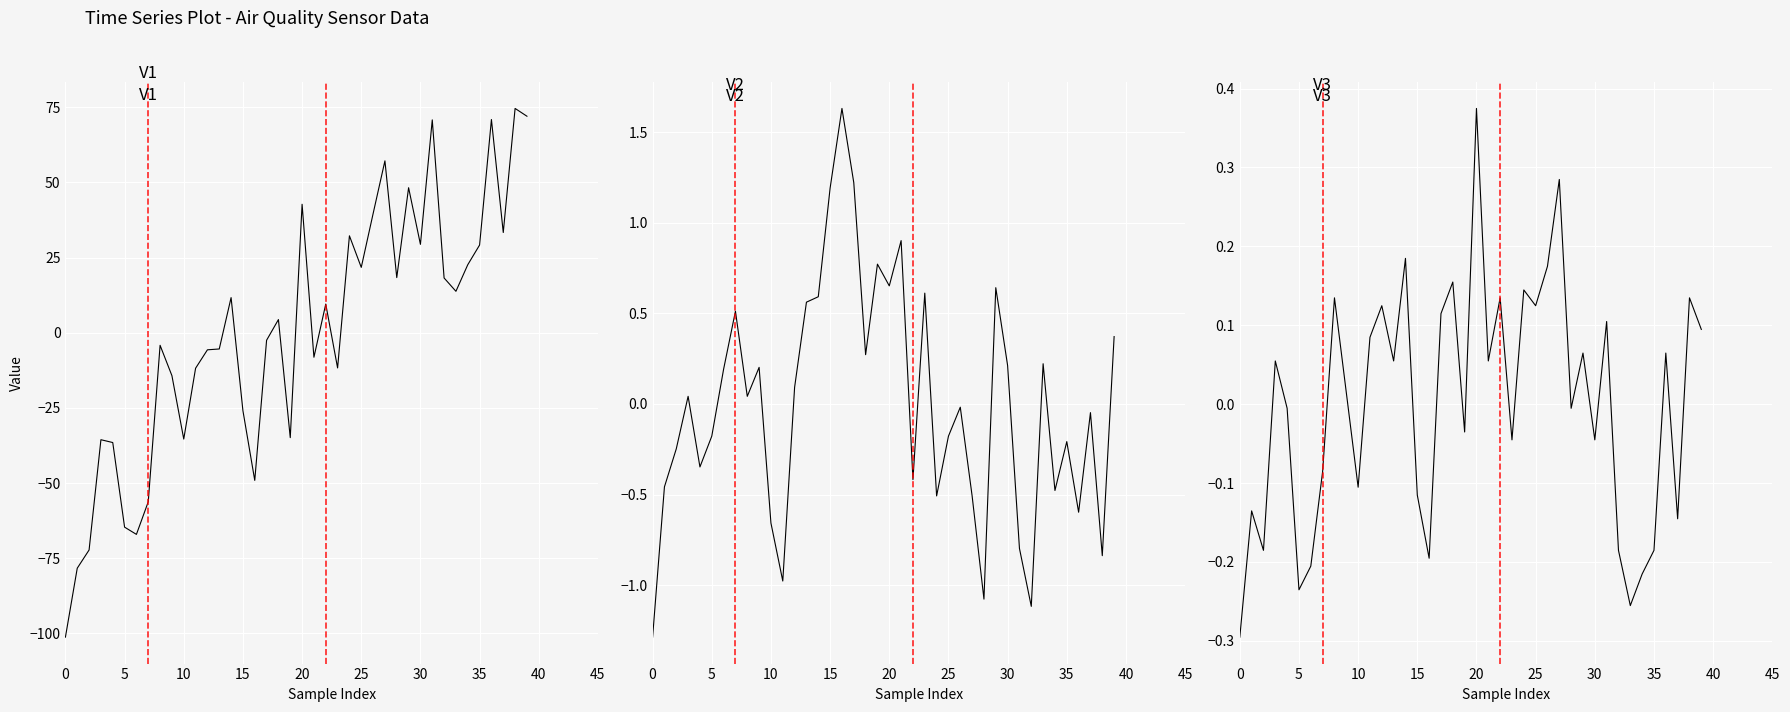

What is the total value across all series at 37?

33.2